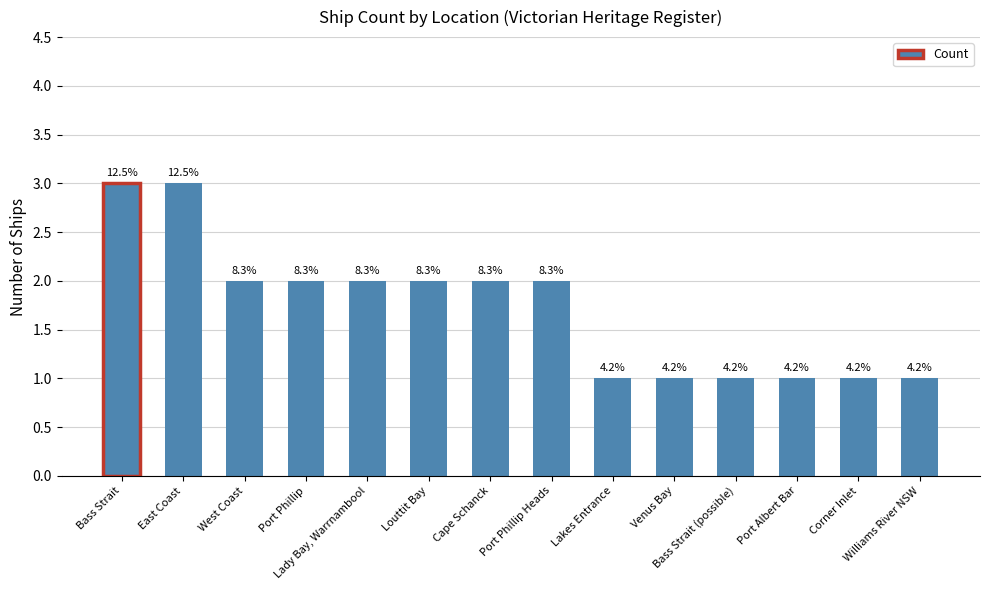

What is the sum of all values?

24